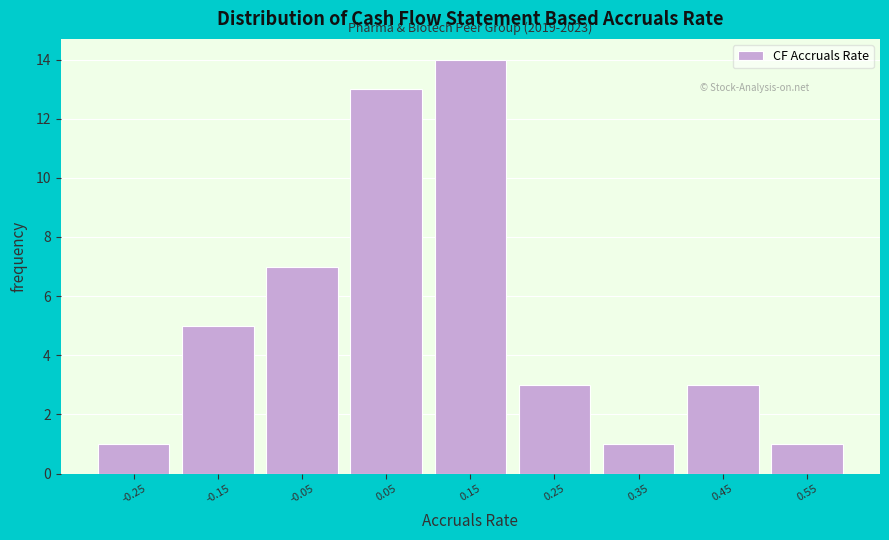

Which range on the x-axis has the tallest bar?

0.1 to 0.2